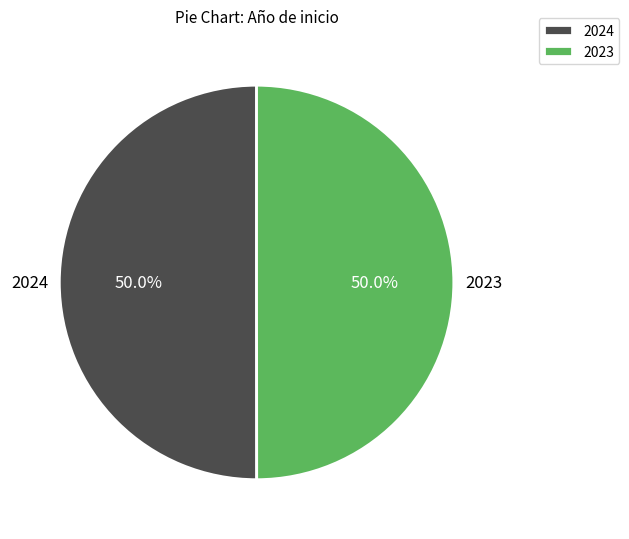

How much of the chart is everything except 2024?

50.0%